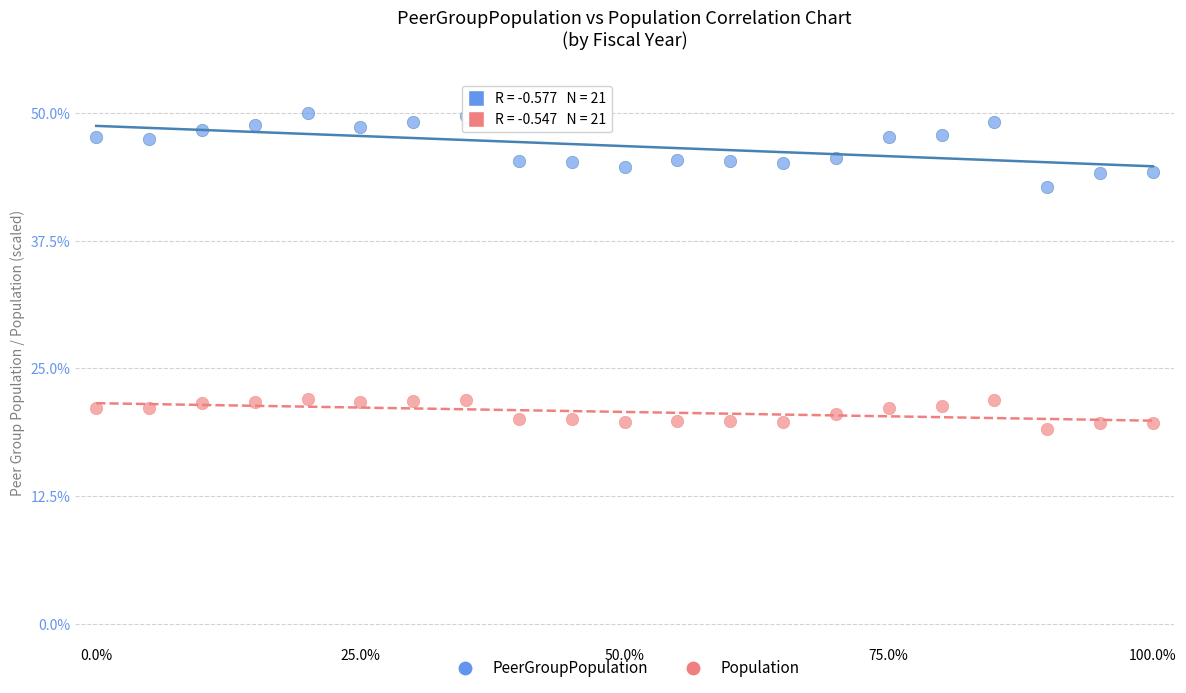

Across all series, what Y value is closest to 34?

42.8